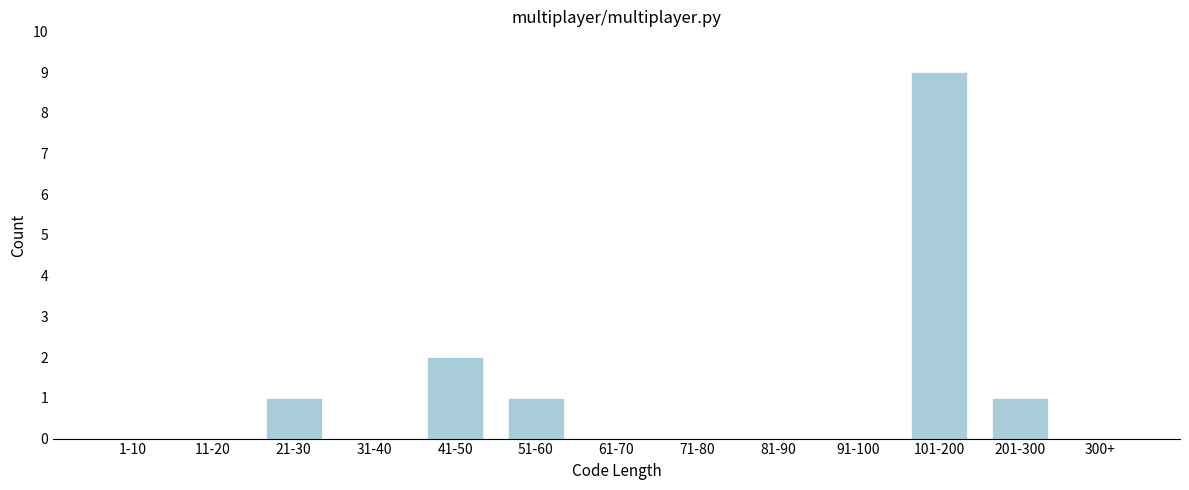

Reading left to right, extract all data points from this chart.

1-10=0	11-20=0	21-30=1	31-40=0	41-50=2	51-60=1	61-70=0	71-80=0	81-90=0	91-100=0	101-200=9	201-300=1	300+=0